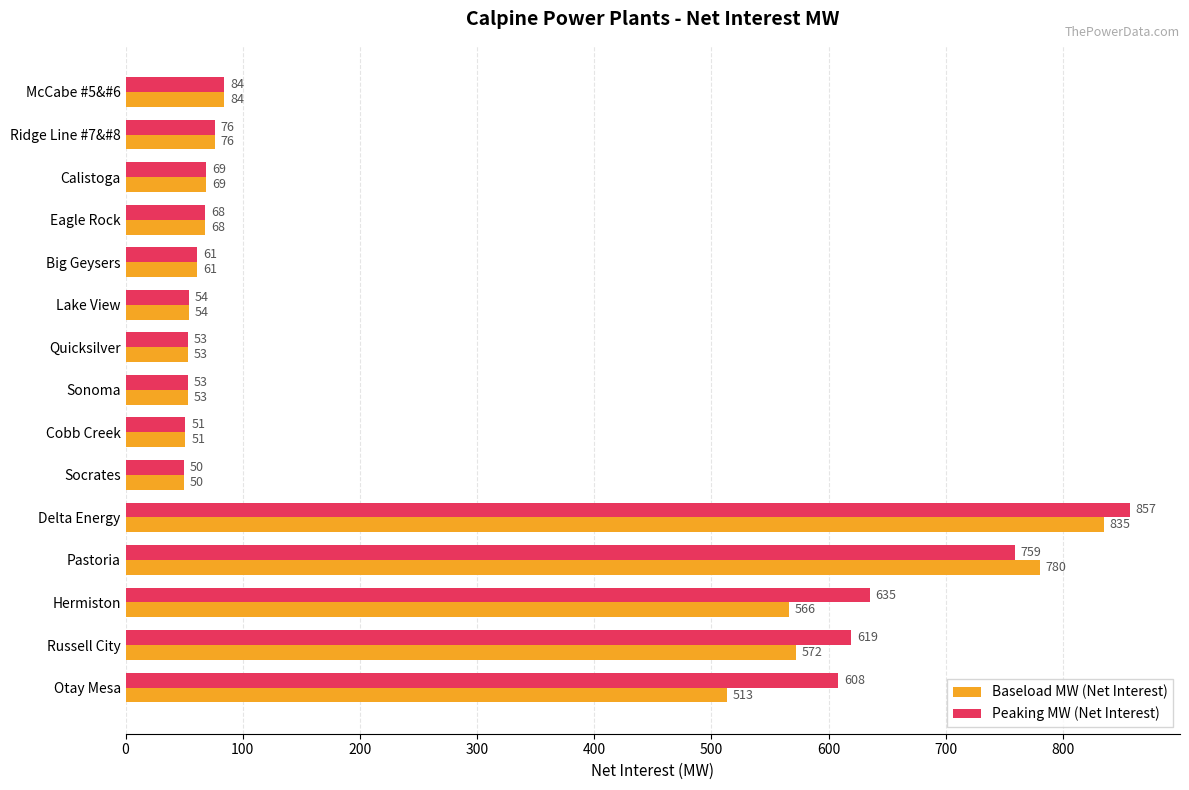

Count the number of categories in the chart.

15